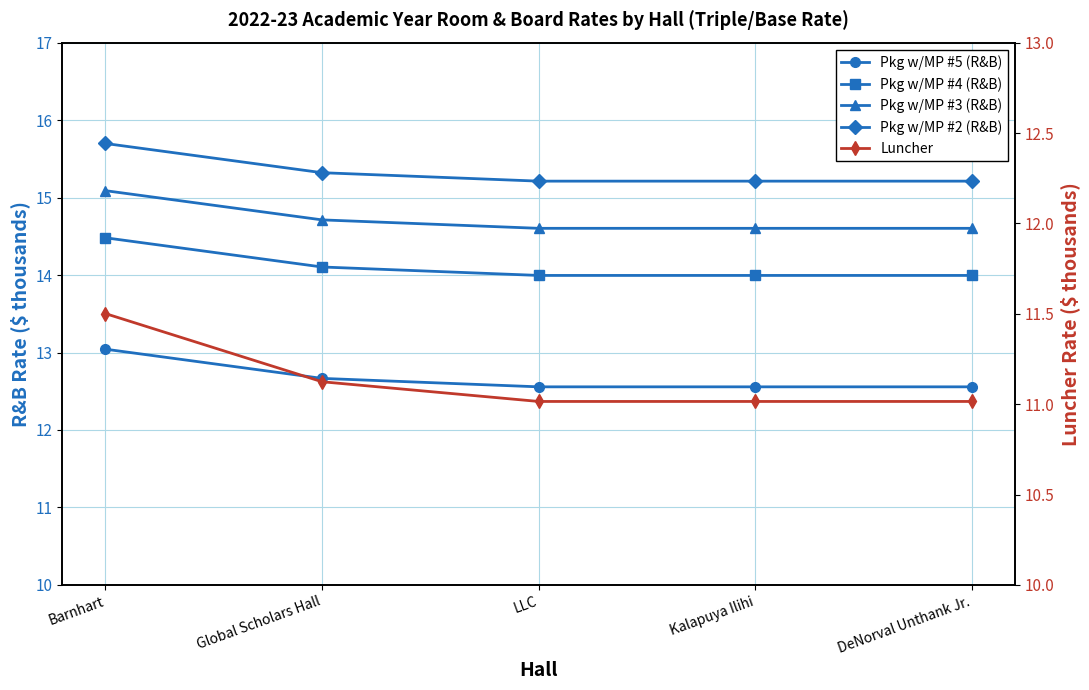

Which label corresponds to the largest value in the chart?

Barnhart